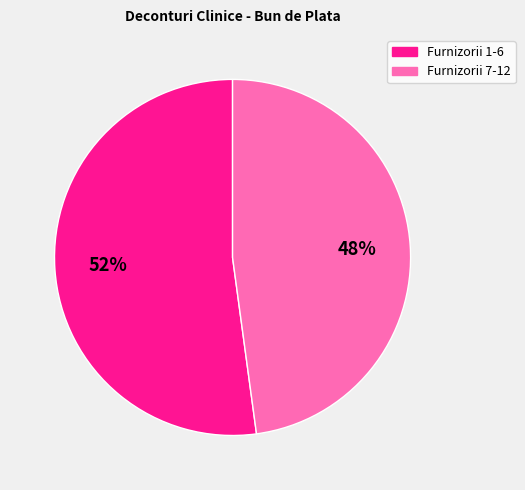

Is the sum of Furnizorii 7-12 and Furnizorii 1-6 greater than half?

Yes